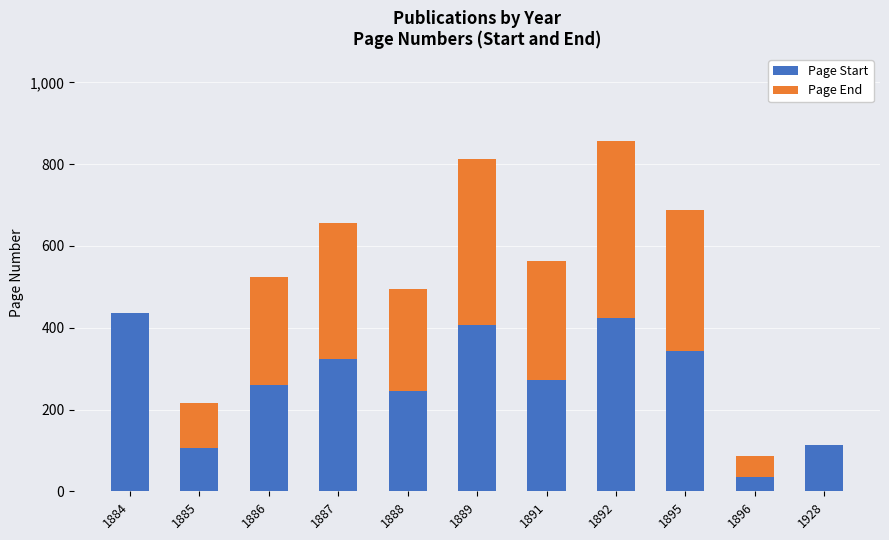

What is the sum of all Page Start values?

2967